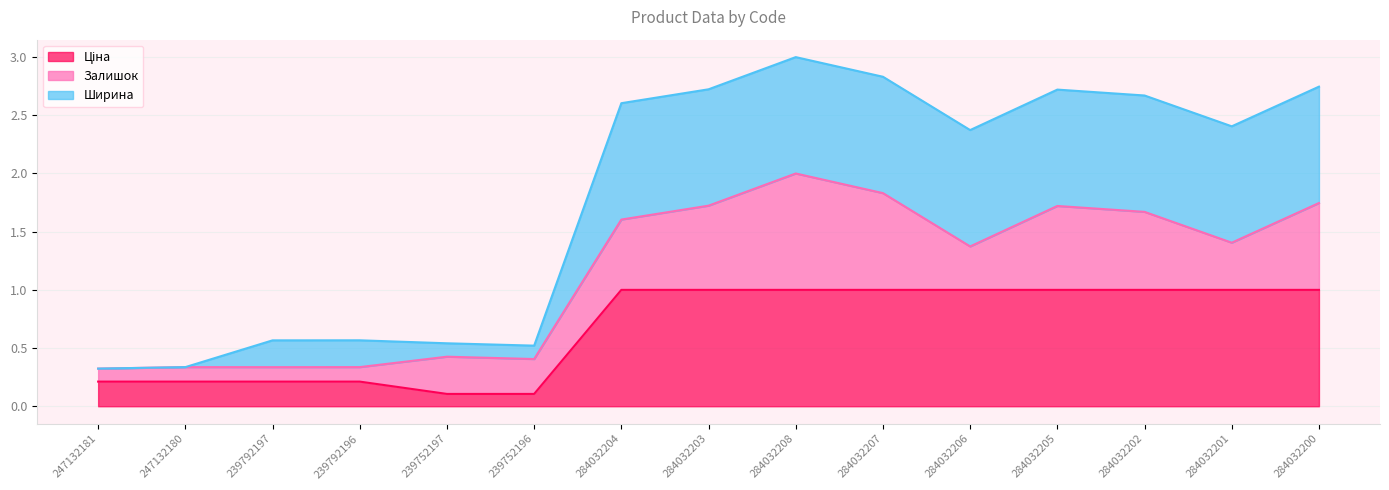

What is the total value across all series at 247132181?

0.3